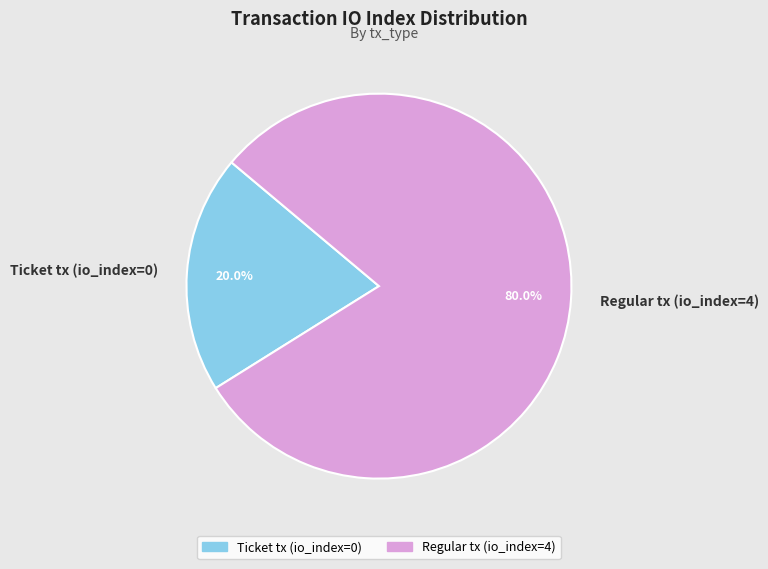

How many segments does this pie chart have?

2